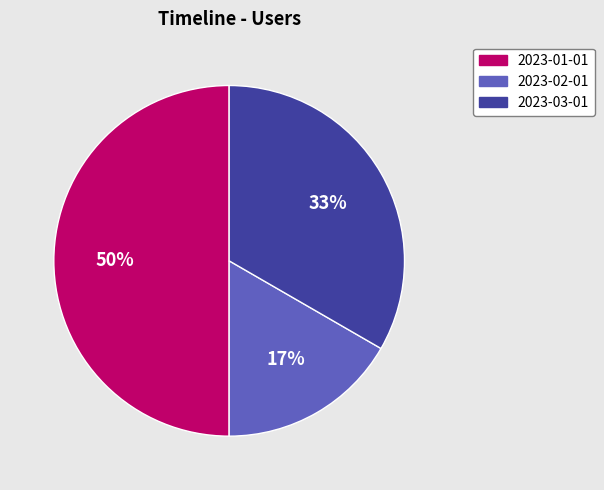

Rank the categories by value from lowest to highest.

2023-02-01, 2023-03-01, 2023-01-01